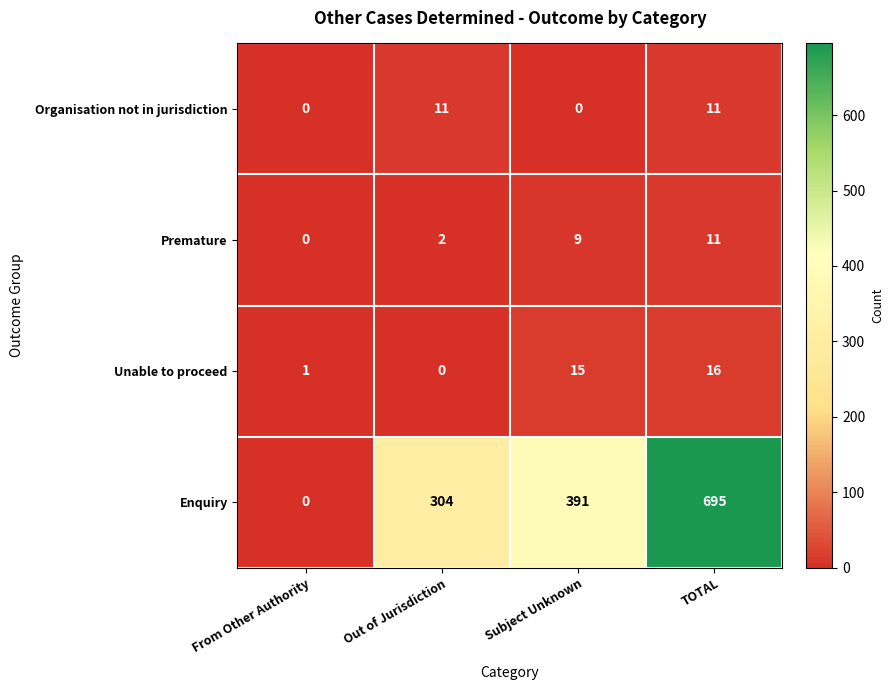

What value does the Enquiry series have at TOTAL?

695